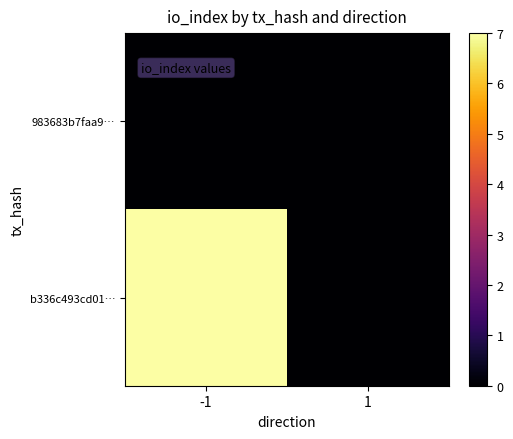

List the series in order of their overall mean, lowest first.

983683b7faa9…, b336c493cd01…